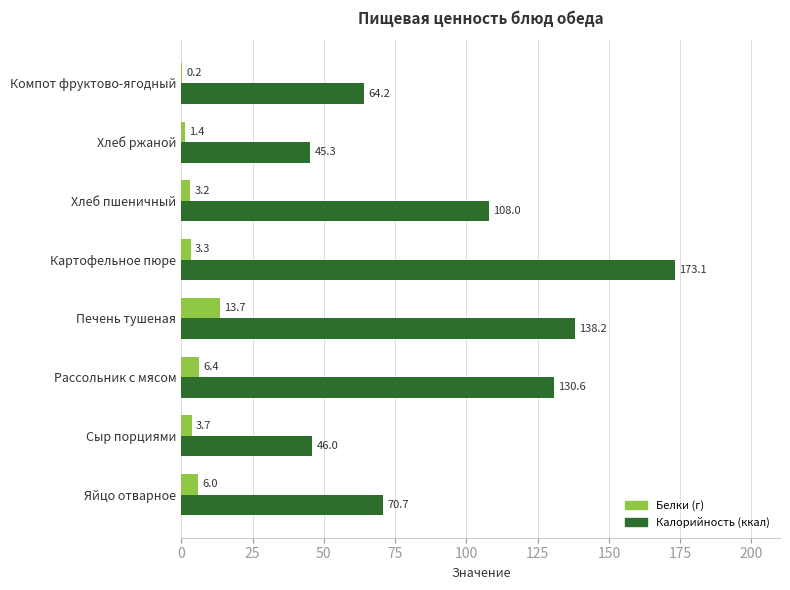

True or false: Калорийность (ккал) has a value of 106.2 at Яйцо отварное.

False